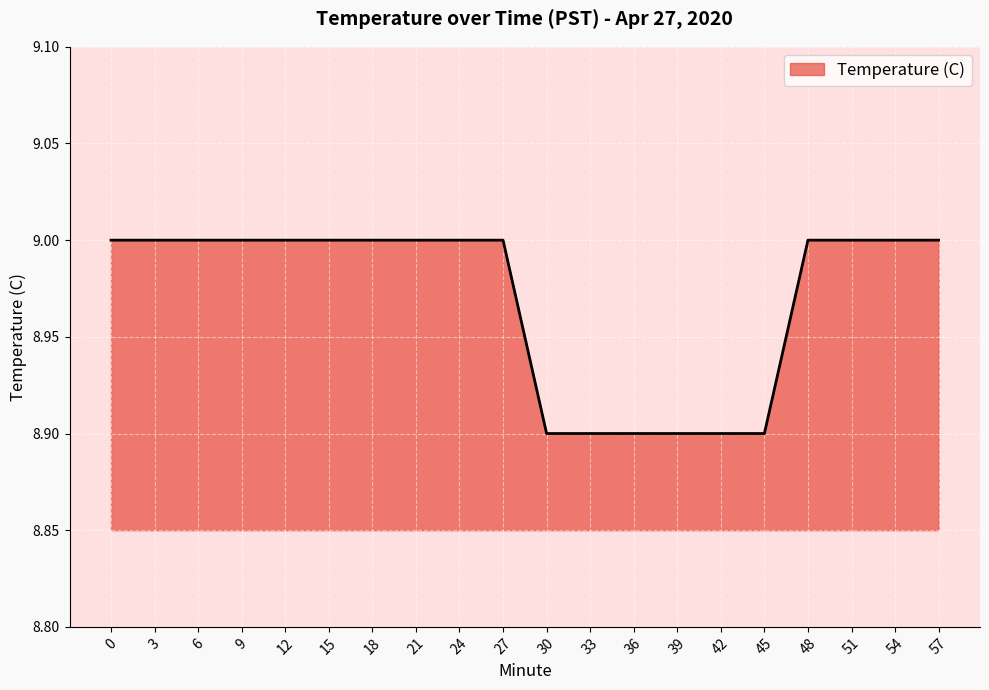

Is it true that the value at 21 is 9.0?

True